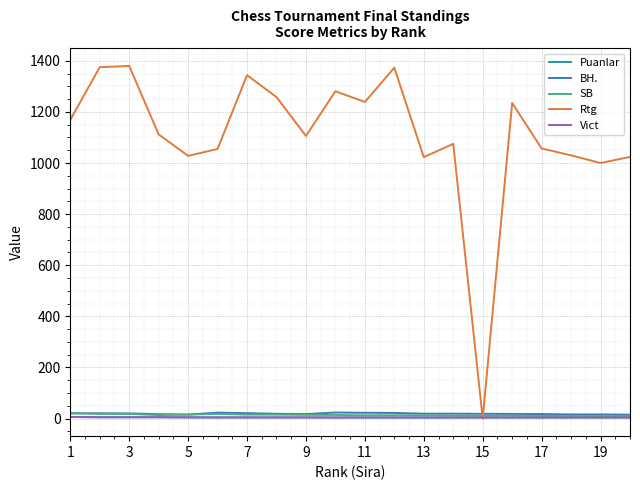

What are all the series names shown in the legend?

Puanlar, BH., SB, Rtg, Vict